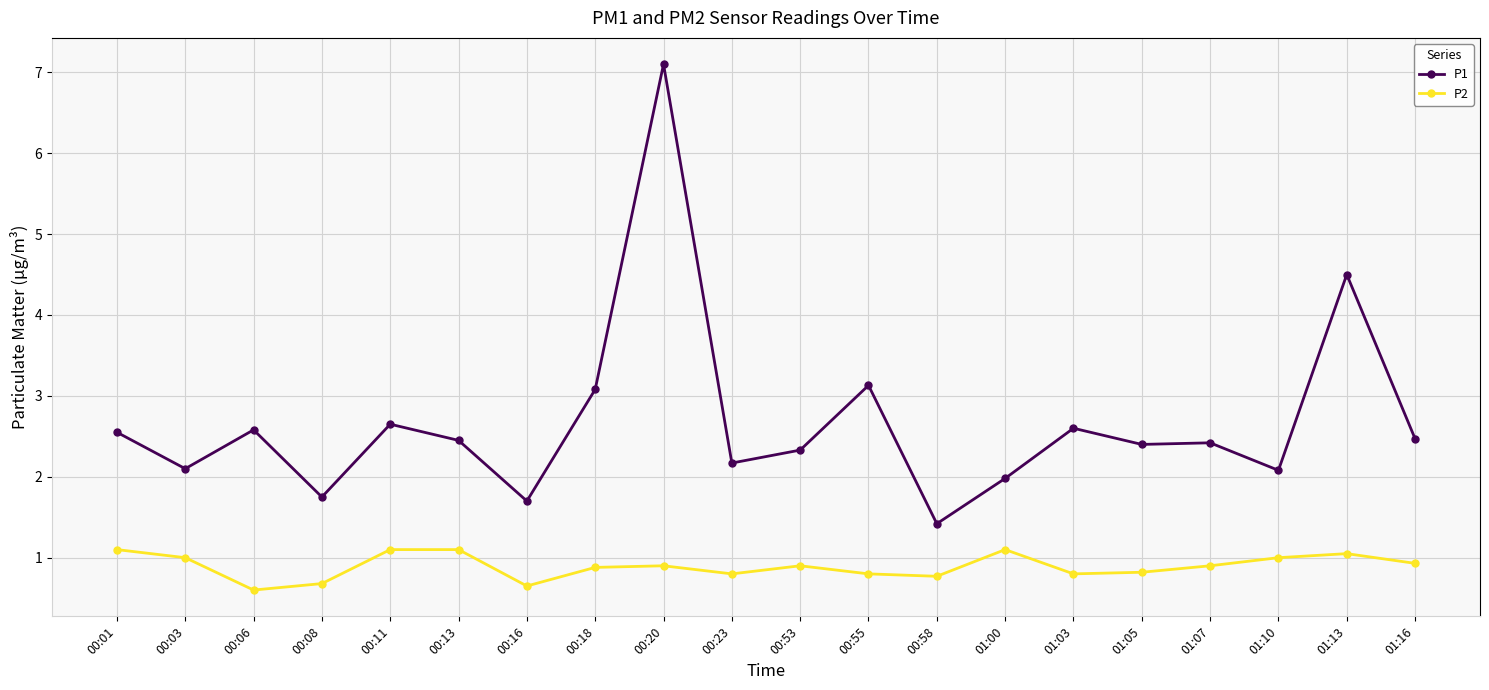

Which series changed the most between 00:13 and 00:23?

P2